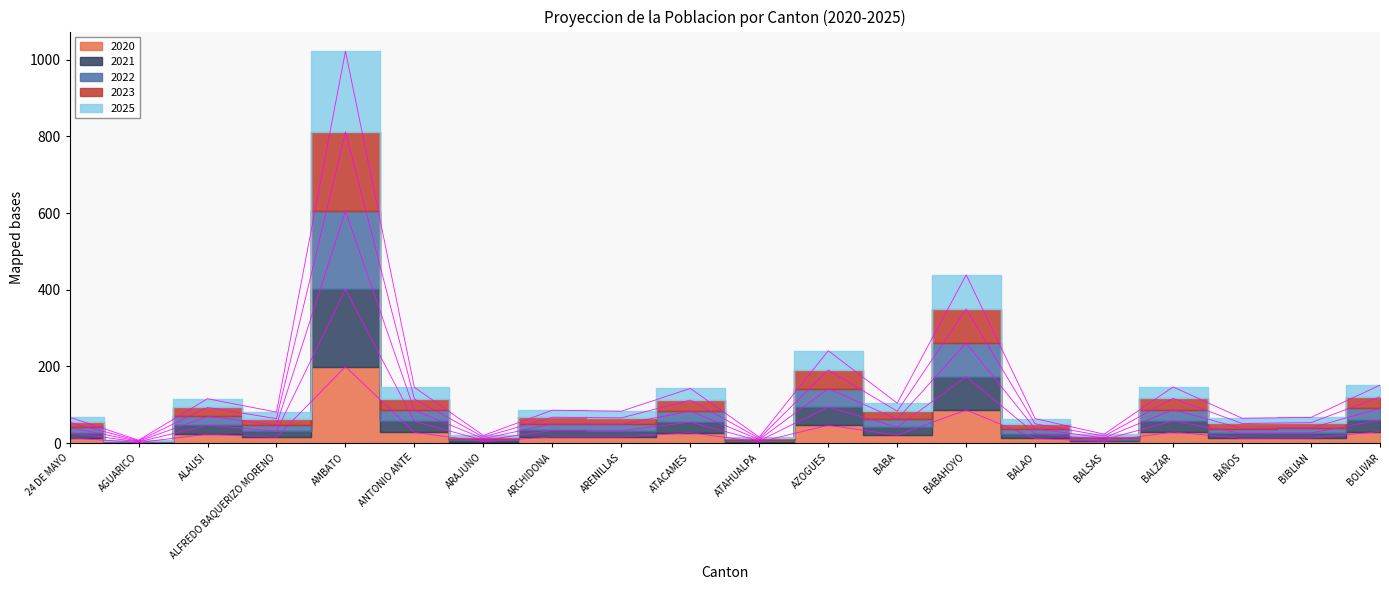

True or false: 2025 and 2023 cross at least once.

False